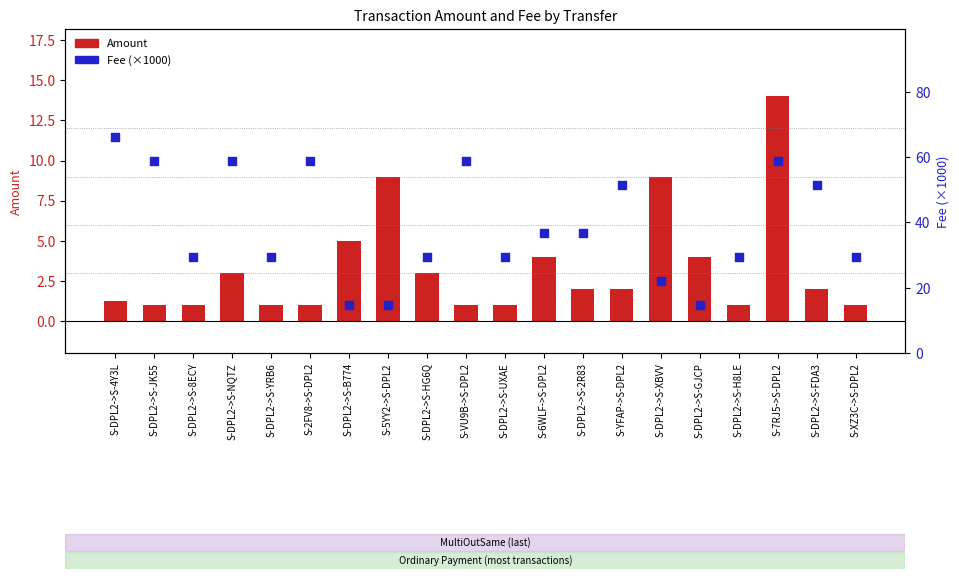

Which series reaches the minimum Y coordinate?

Amount